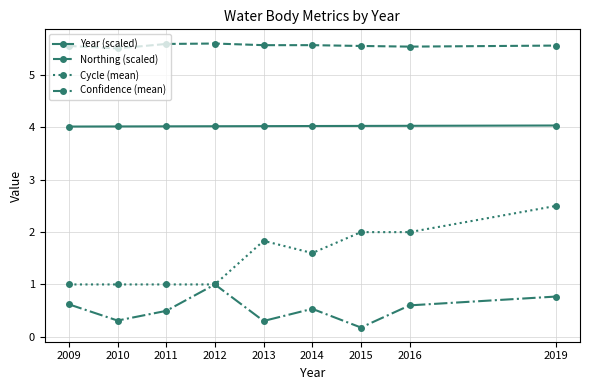

What is the value of the Year (scaled) point at the 4th from the left?

4.0